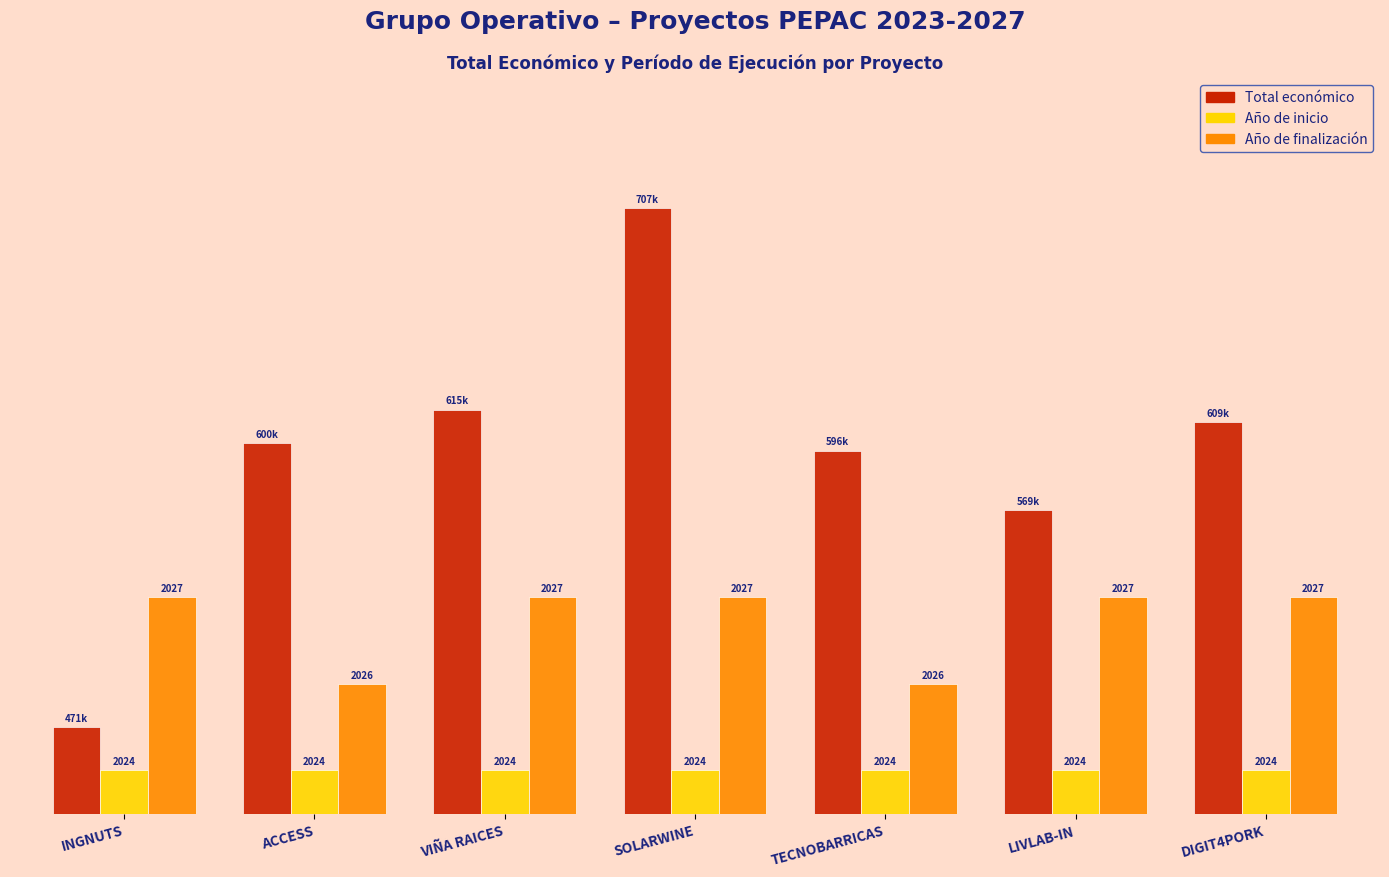

Is it true that Año de inicio equals 1.0 at SOLARWINE?

True